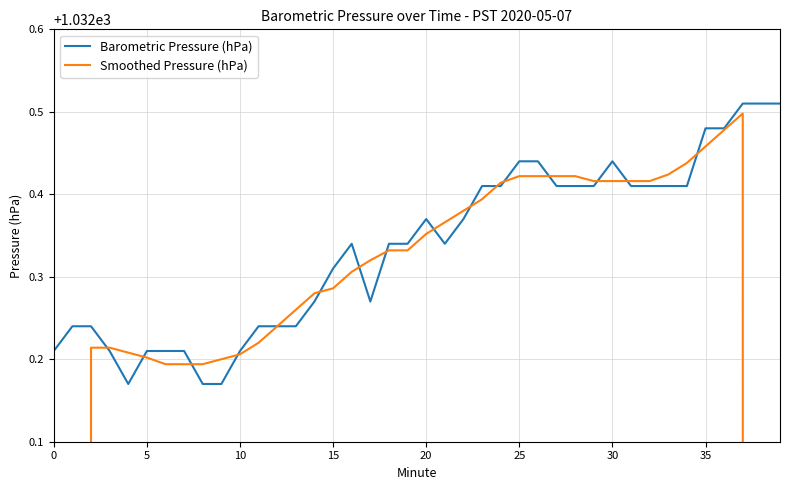

True or false: Smoothed Pressure (hPa) has a value of 870.3 at 39.

False